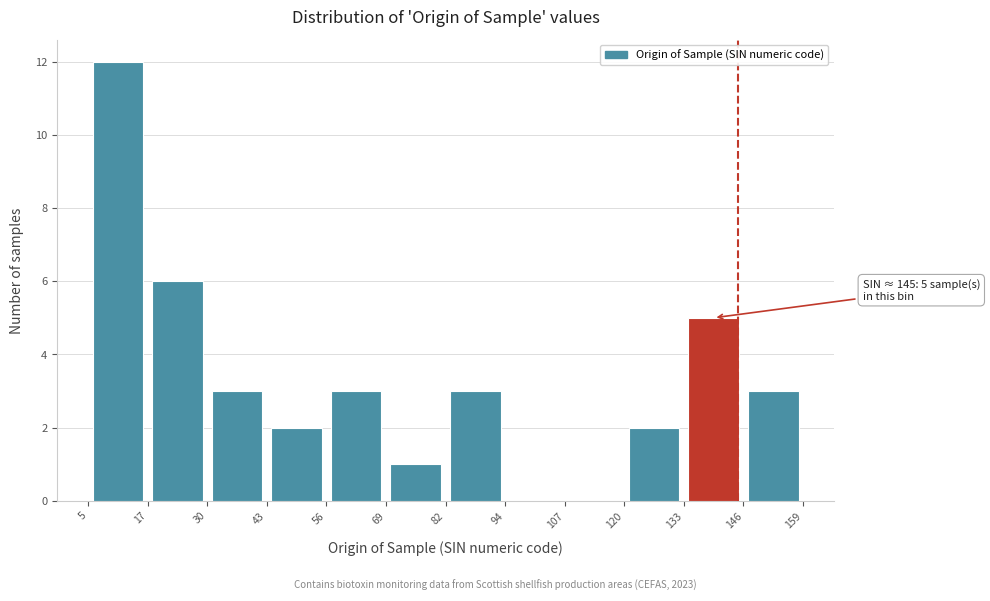

Which range on the x-axis has the tallest bar?

5 to 17